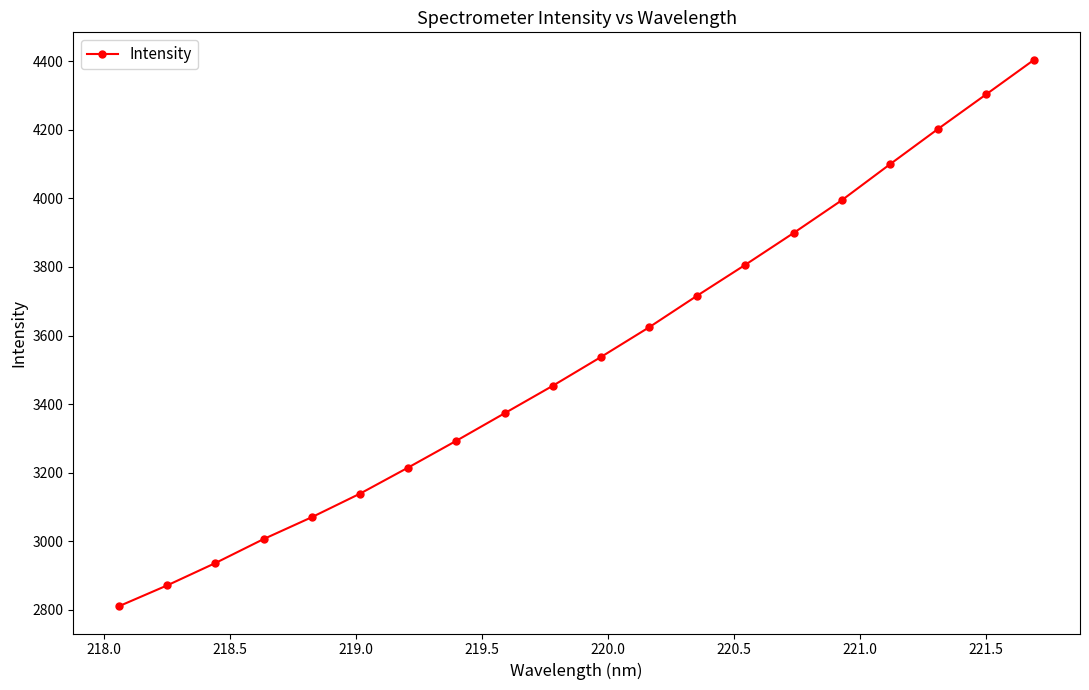

What is the average value?

3537.7